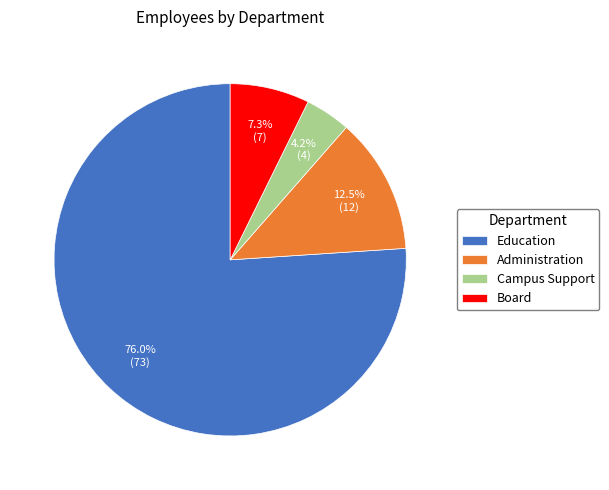

Which category has the biggest portion of the pie?

Education